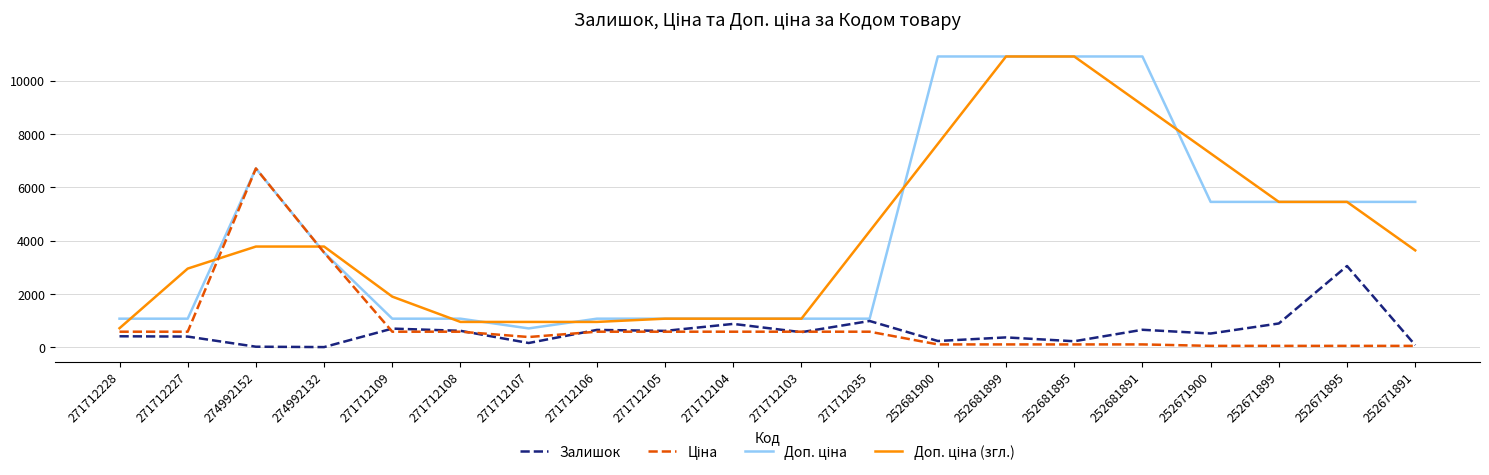

What is the greatest value displayed?

10903.0